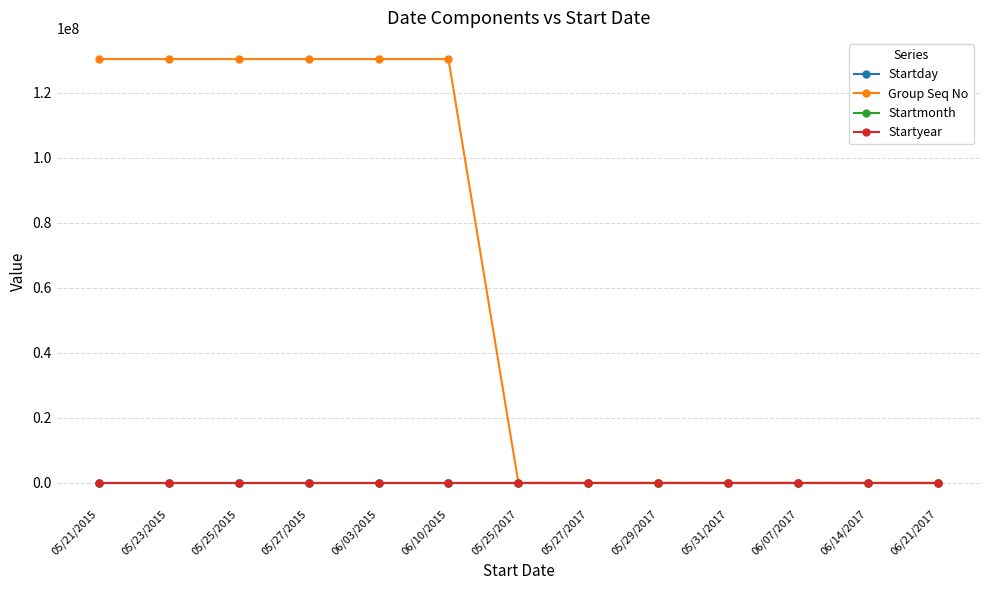

What is the minimum value for Startmonth?

5